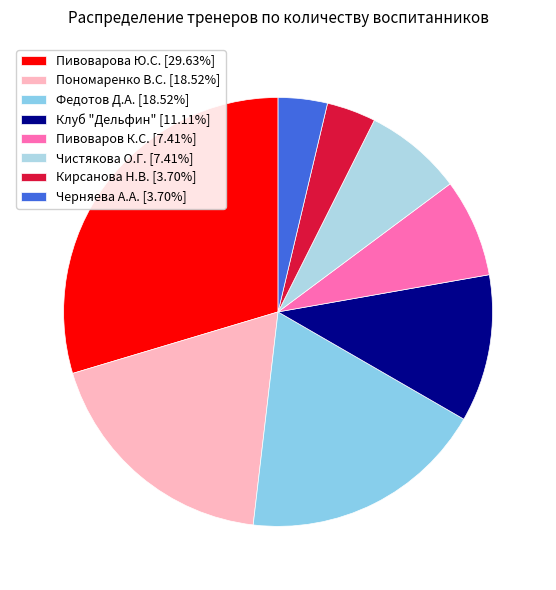

Approximately how many times larger is the value at Пономаренко В.С. compared to Пивоварова Ю.С.?

0.6